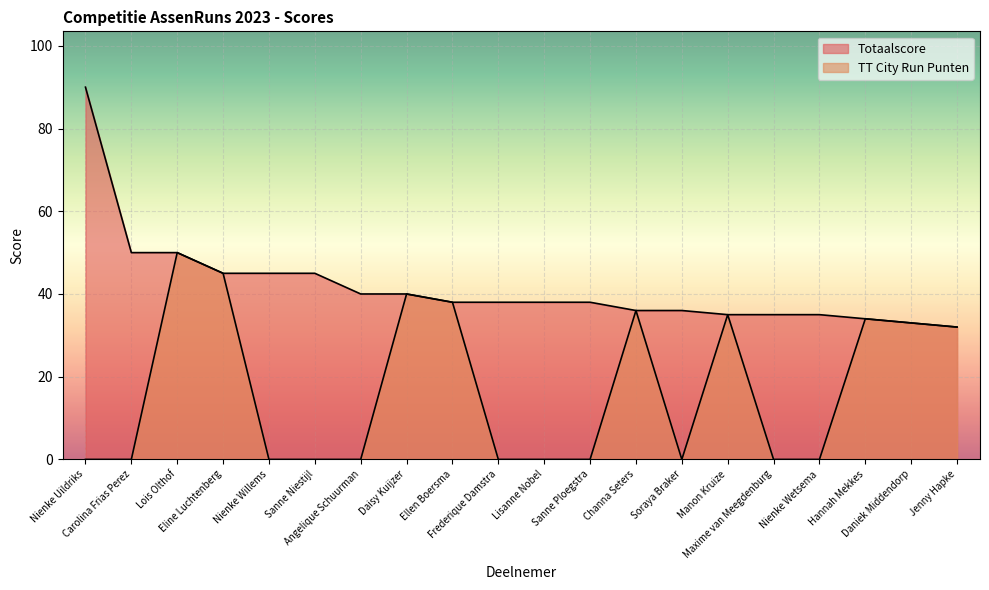

Reading right to left, transcribe all the data shown in this chart.

Totaalscore: 32	33	34	35	35	35	36	36	38	38	38	38	40	40	45	45	45	50	50	90
TT City Run Punten: 32	33	34	0	0	35	0	36	0	0	0	38	40	0	0	0	45	50	0	0